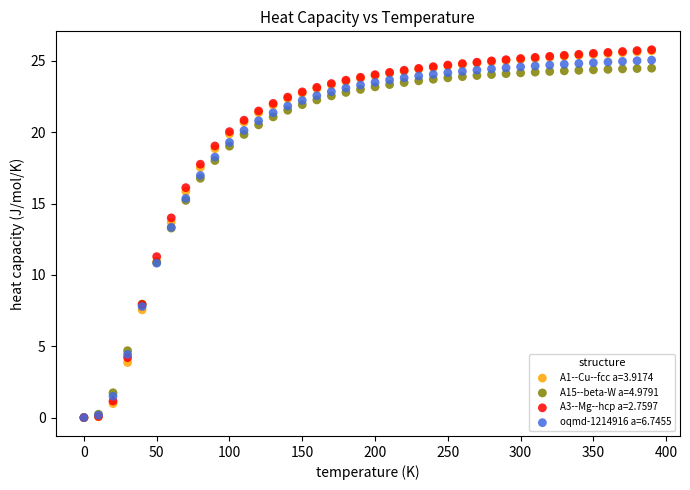

Across all series, what Y value is closest to 12?

11.3